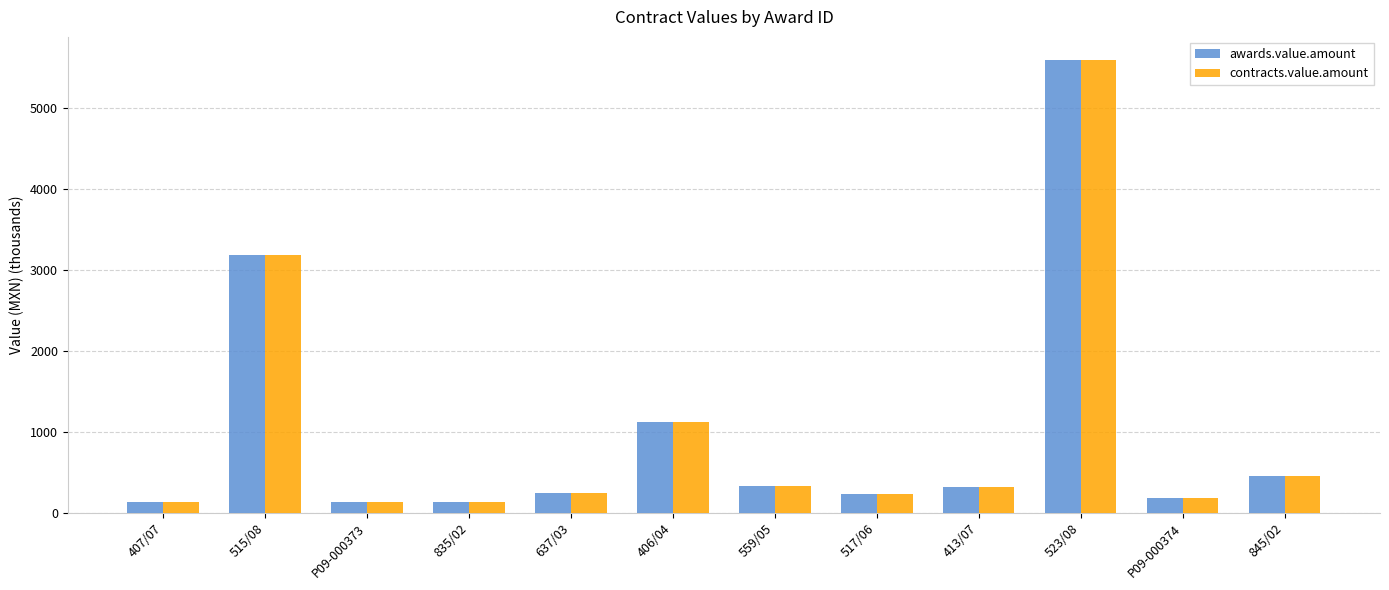

What is the difference between the second highest and second lowest values in the contracts.value.amount series?

3055.9